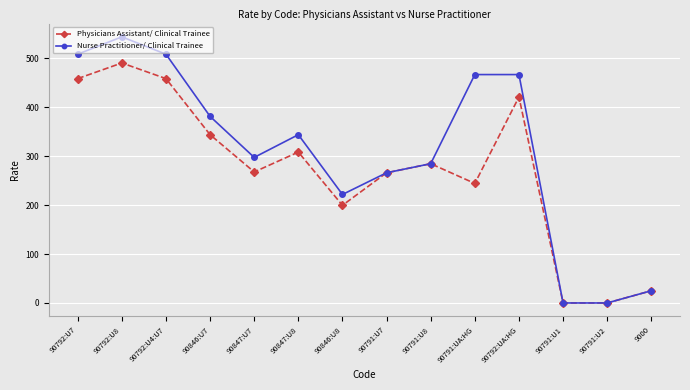

What is the value of the Nurse Practitioner/ Clinical Trainee point at the 14th from the left?

25.0